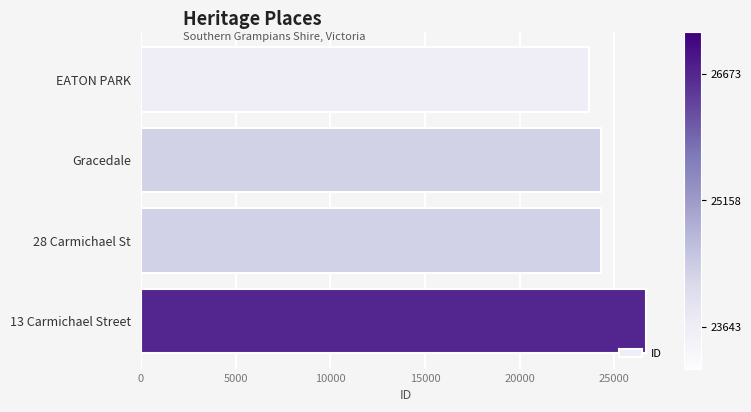

What is the average value?

24725